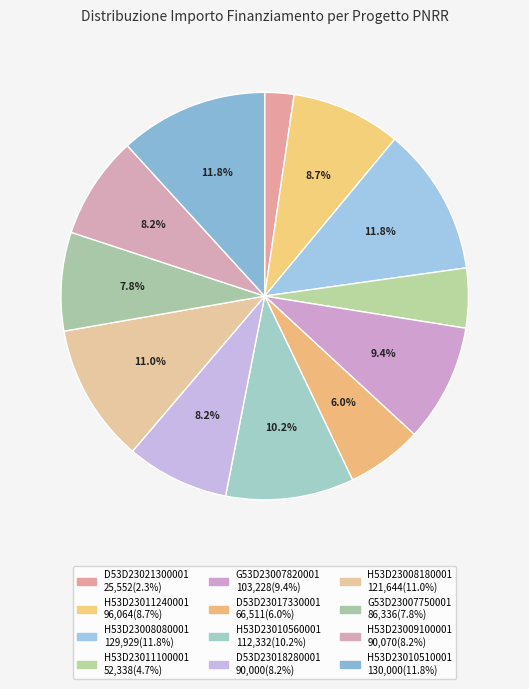

Count the number of slices in the pie.

12